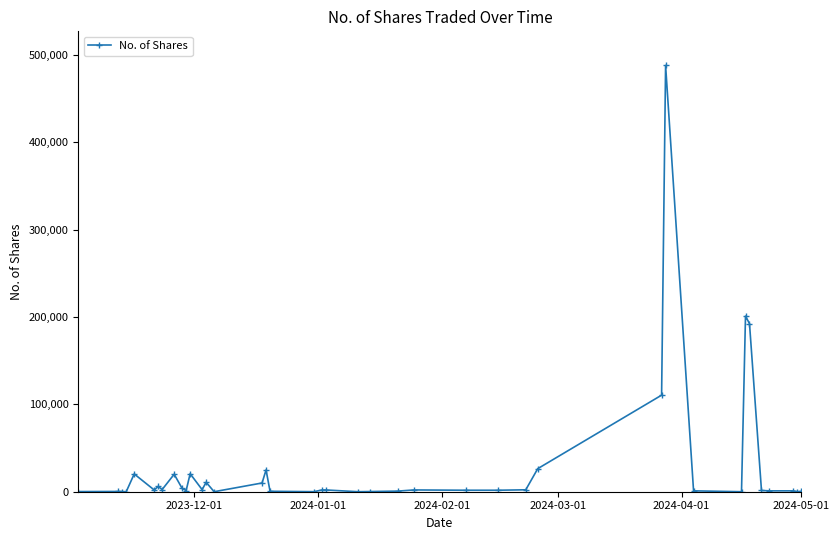

True or false: the data has more than 0 interior local peaks.

True